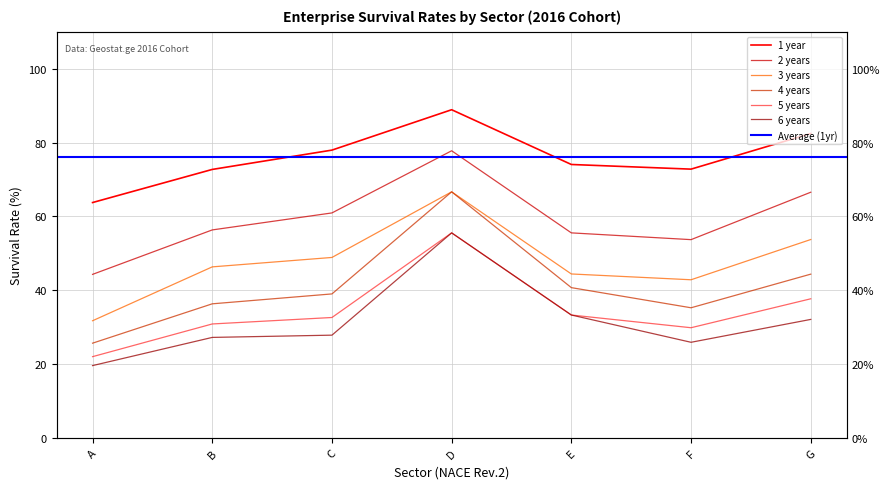

List the labels in order of 6 years value, smallest first.

A, F, B, C, G, E, D